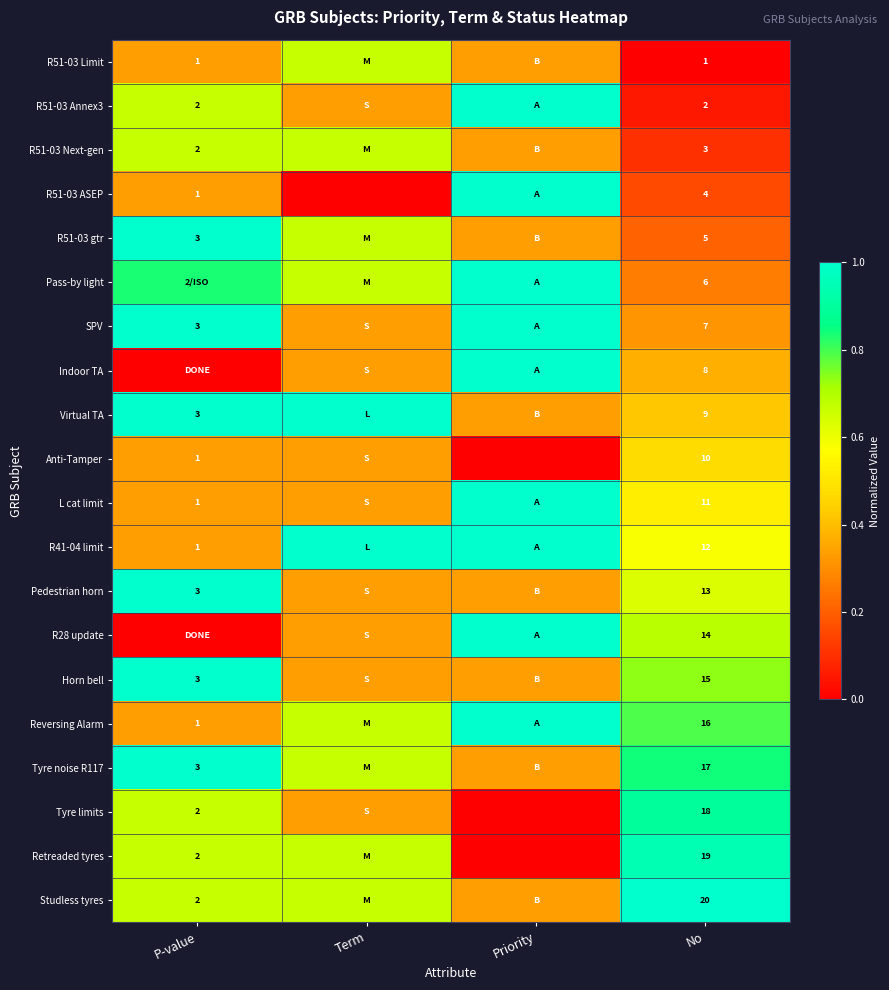

Is the value of Tyre limits at No greater than the value of Horn bell at P-value?

Yes